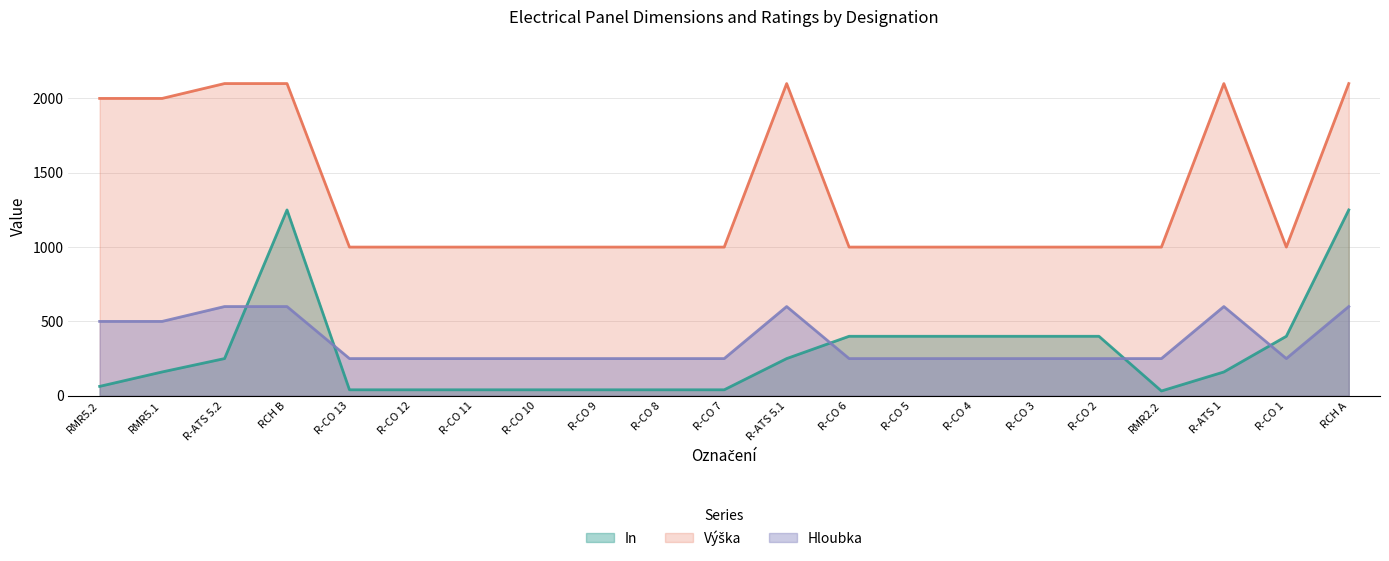

What are all the series names shown in the legend?

In, Vyska, Hloubka